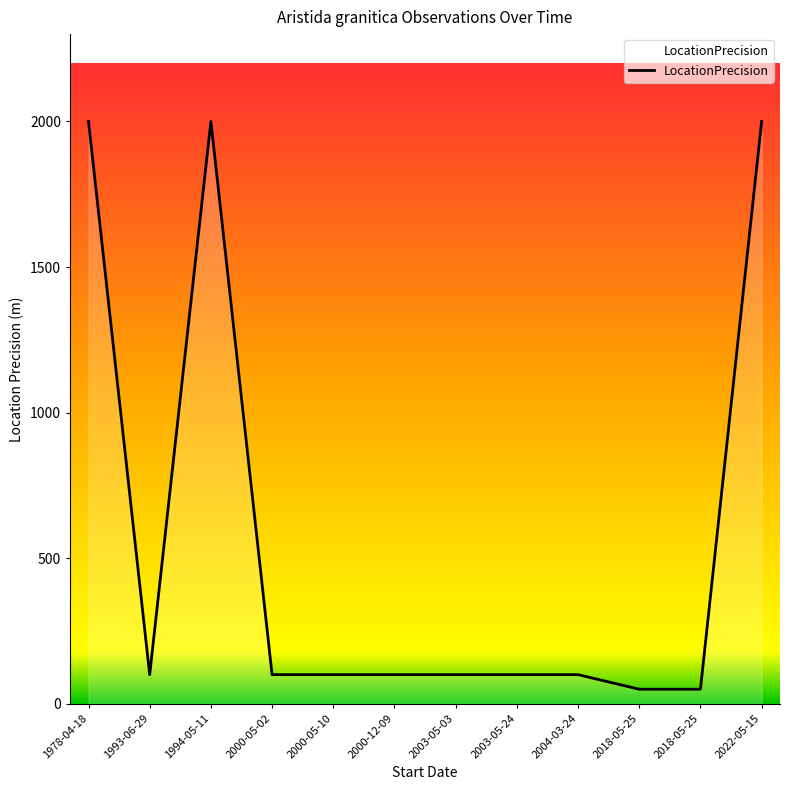

How many lines are shown in the chart?

1